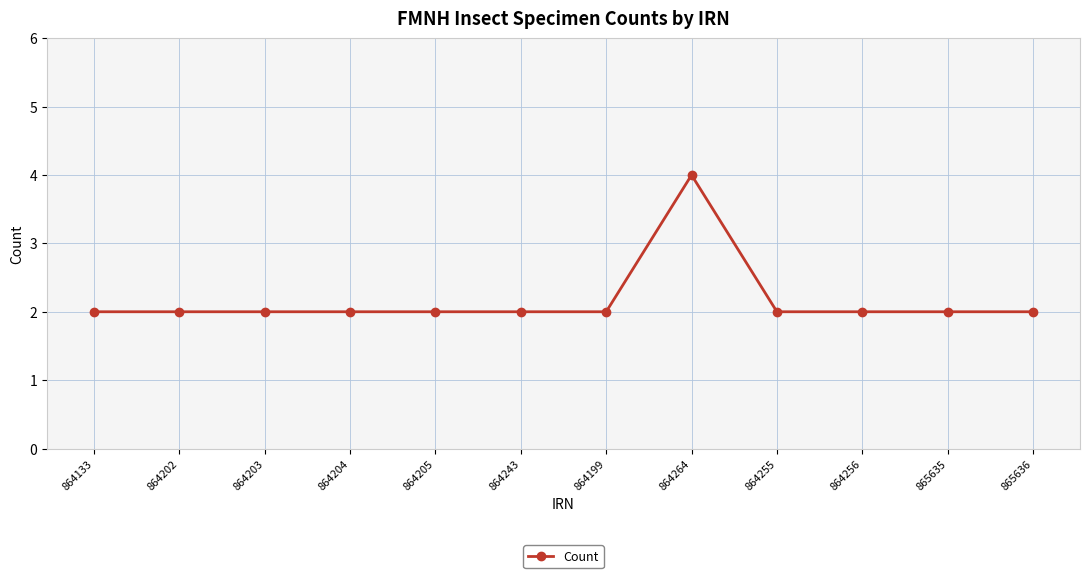

What is the maximum value shown in the chart?

4